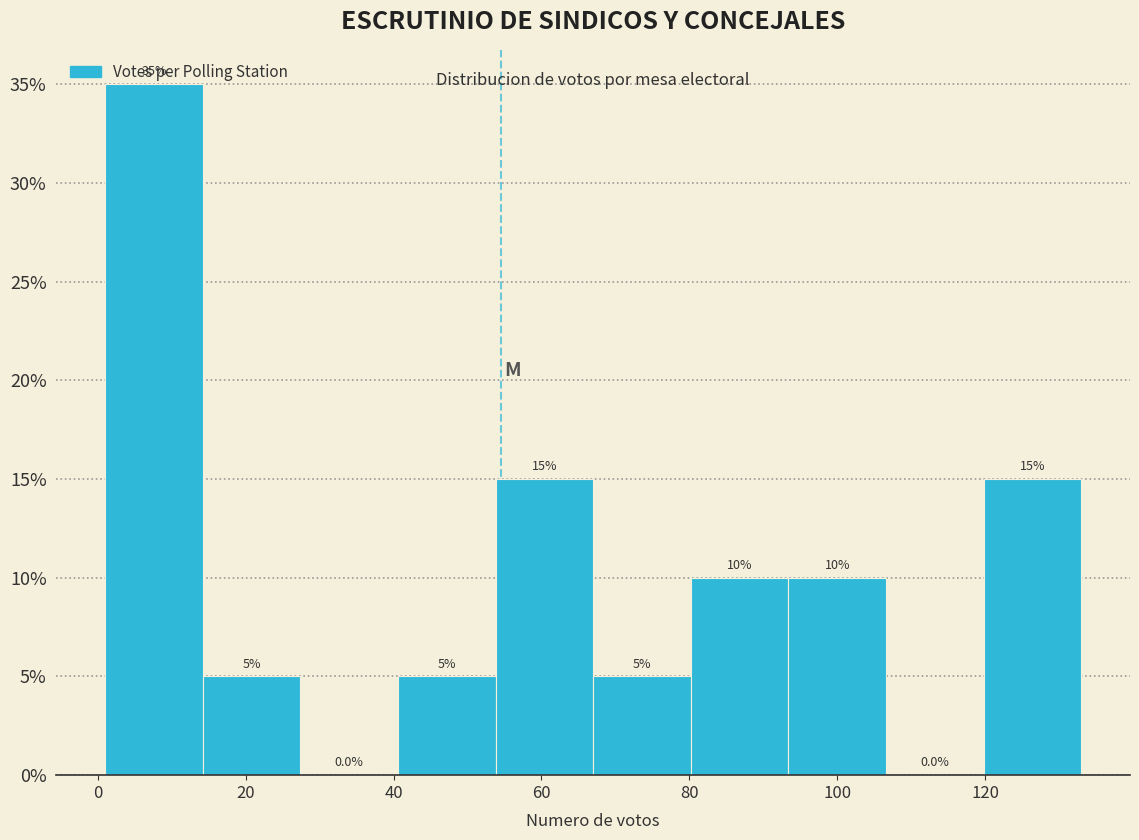

Reading left to right, transcribe this chart: for each bar, give the range it covers on the x-axis and its height. The bar edges are not printed on the chart, so give them approximately, as read against the axis.

1.0 to 14.2: 35.0
14.2 to 27.4: 5.0
27.4 to 40.6: 0.0
40.6 to 53.8: 5.0
53.8 to 67.0: 15.0
67.0 to 80.2: 5.0
80.2 to 93.4: 10.0
93.4 to 106.6: 10.0
106.6 to 119.8: 0.0
119.8 to 133.0: 15.0